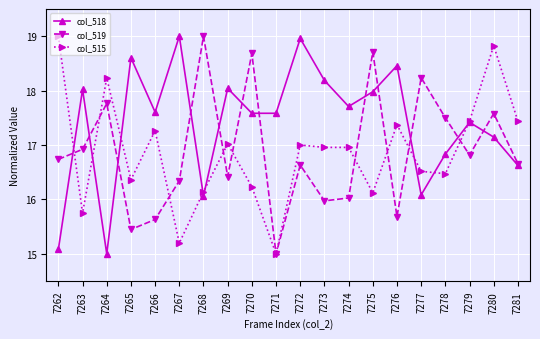

What is the sum of all col_515 values?

337.3